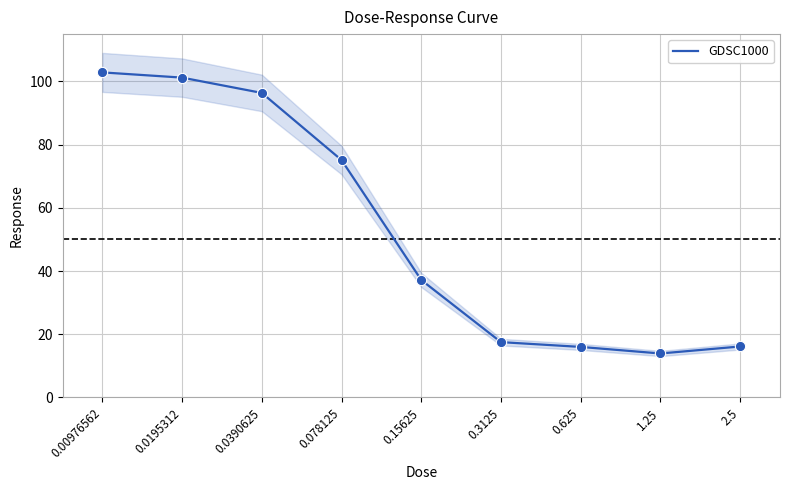

What is the change in value from 0.00976562 to 1.25?

-89.0